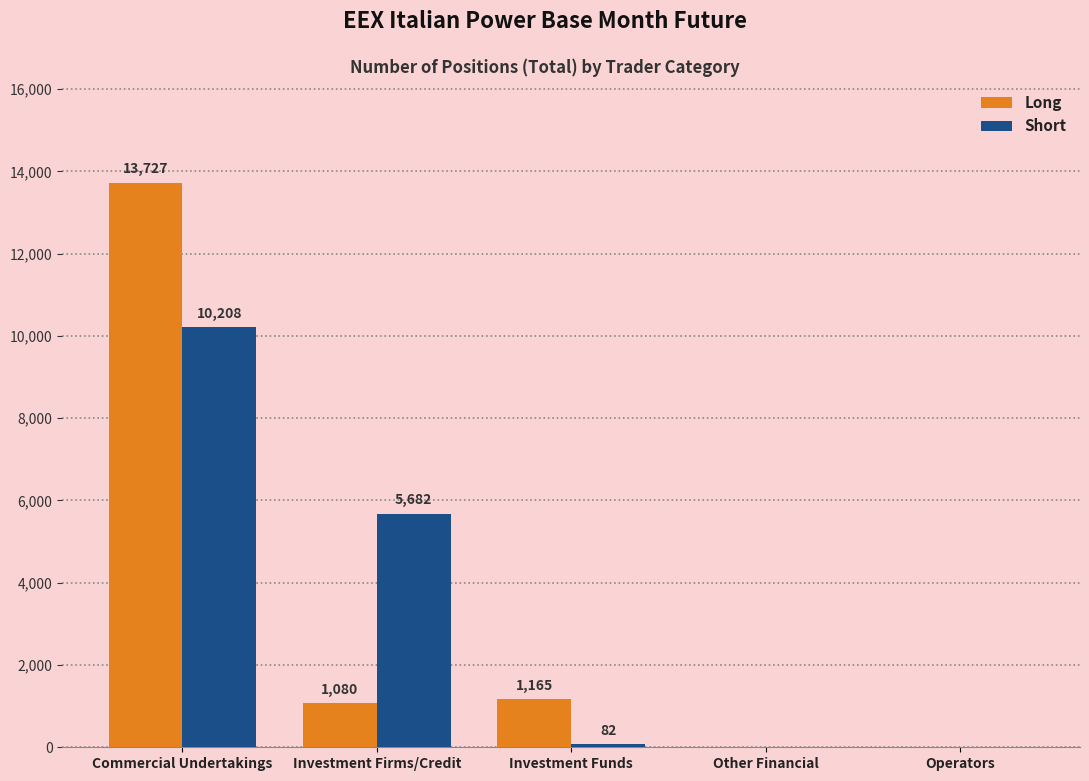

Reading right to left, what are all the values shown in this chart?

Long: Operators=0	Other Financial=0	Investment Funds=1165	Investment Firms/Credit=1080	Commercial Undertakings=13727
Short: Operators=0	Other Financial=0	Investment Funds=82	Investment Firms/Credit=5682	Commercial Undertakings=10208